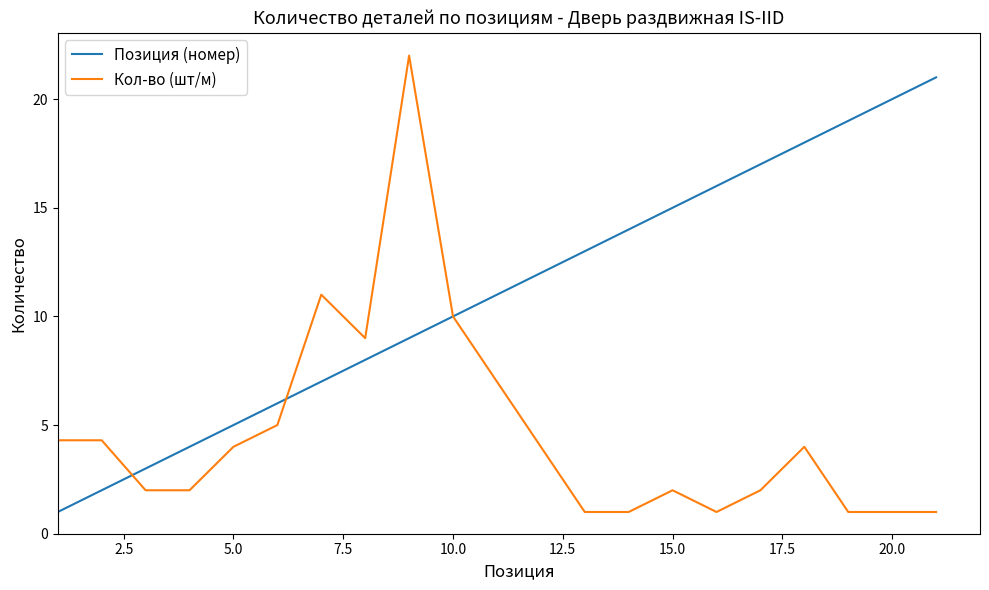

Rank the series by their average value, from highest to lowest.

Позиция (номер), Кол-во (шт/м)